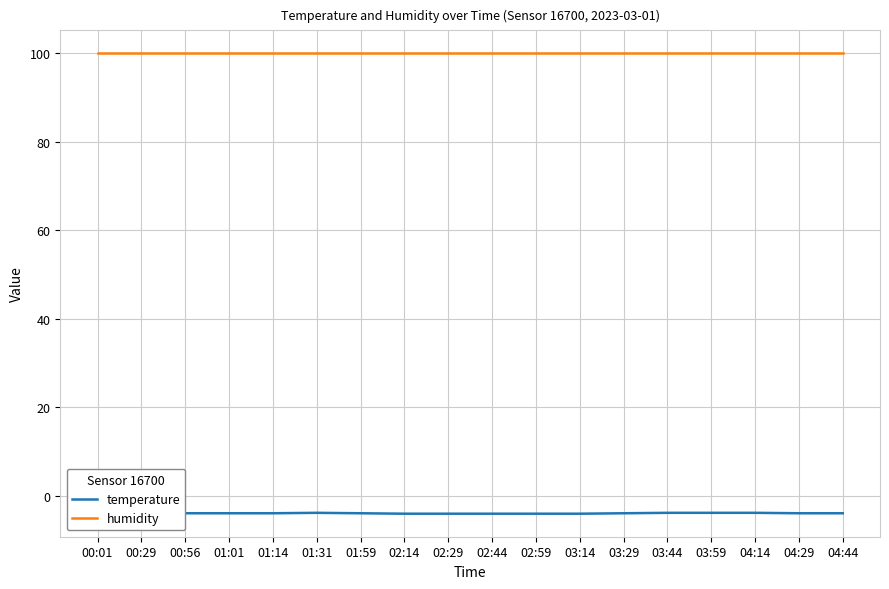

Rank the series at 02:14 from highest to lowest value.

humidity, temperature